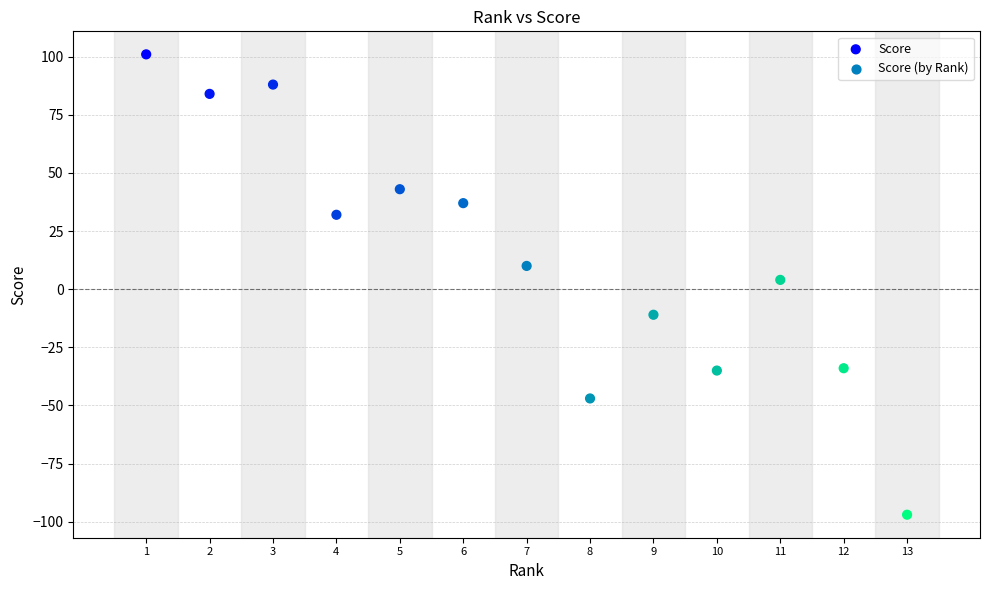

What is the range of X values (max minus min)?

12